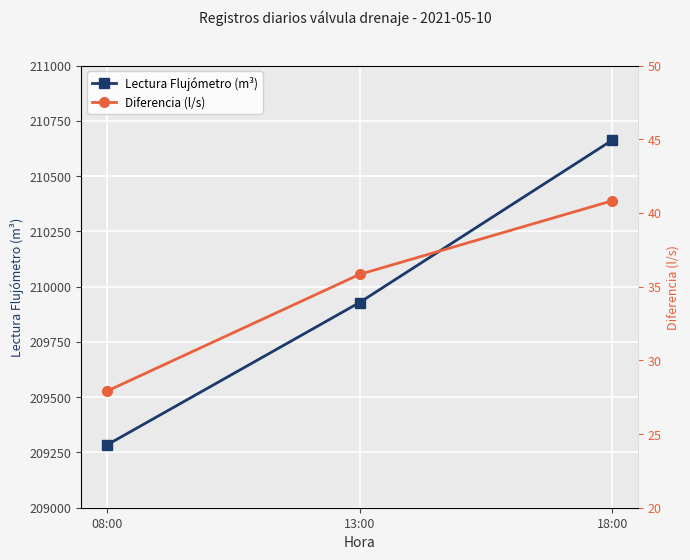

Rank the categories by Diferencia (l/s) value from highest to lowest.

18:00, 13:00, 08:00